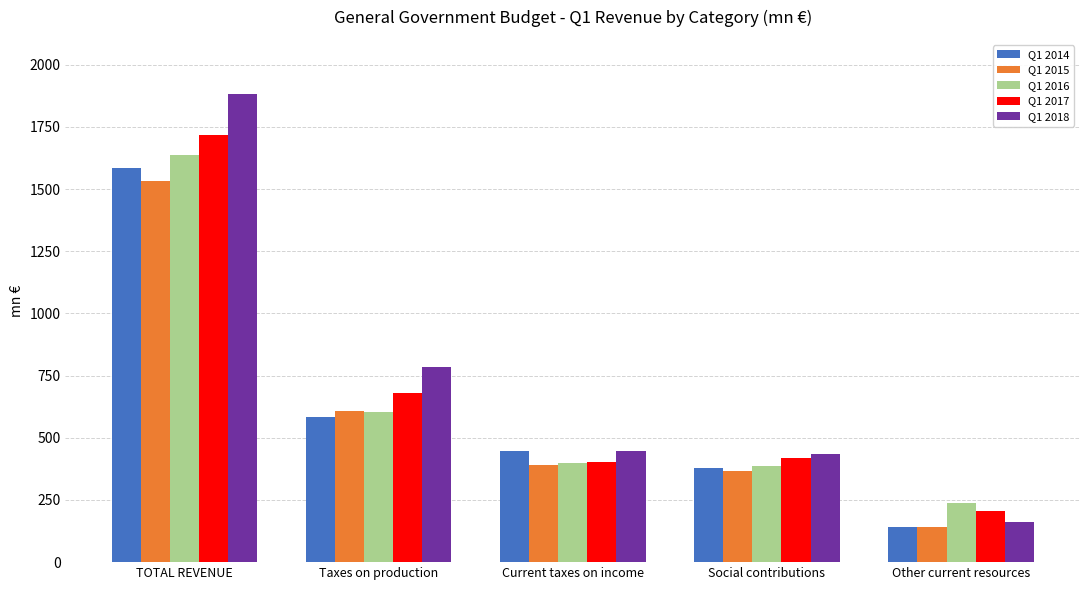

How many bars are there in total?

25